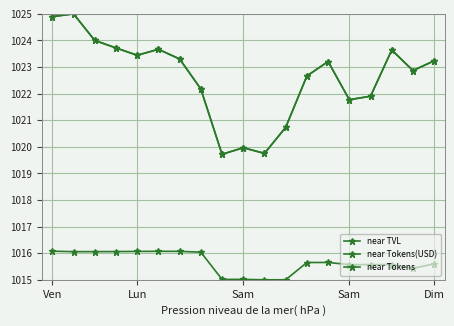

Count the number of data series in this chart.

3